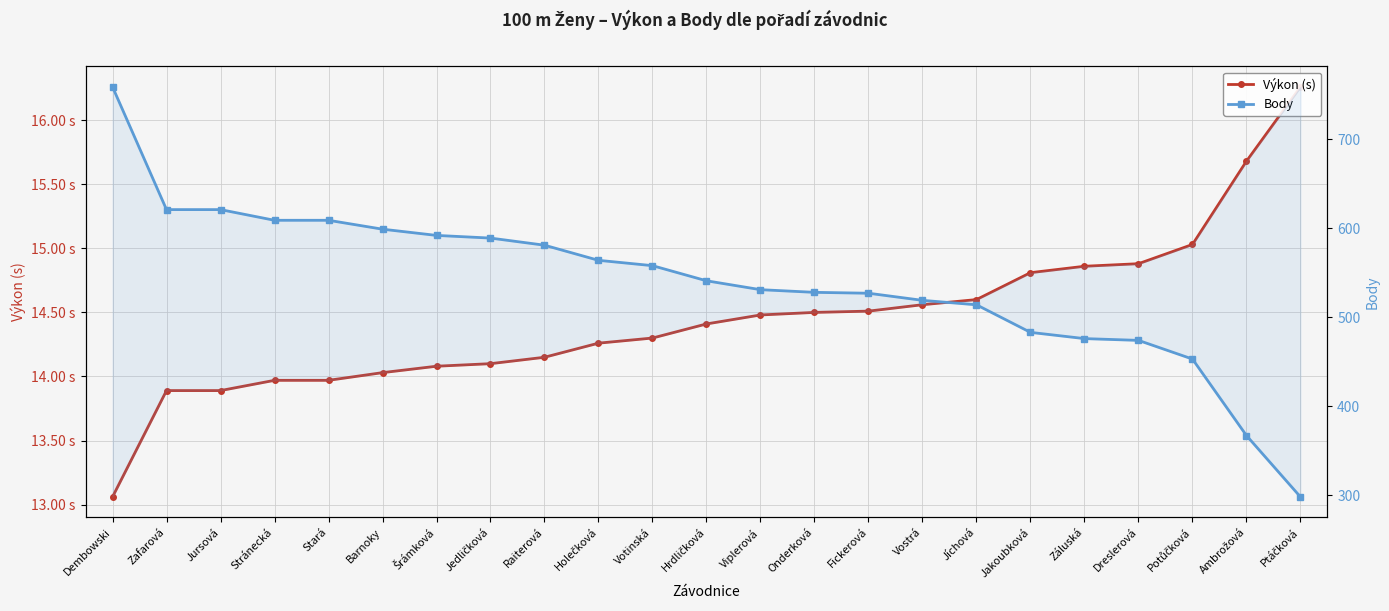

What is the value of the Výkon (s) point at the 3rd from the left?

13.9